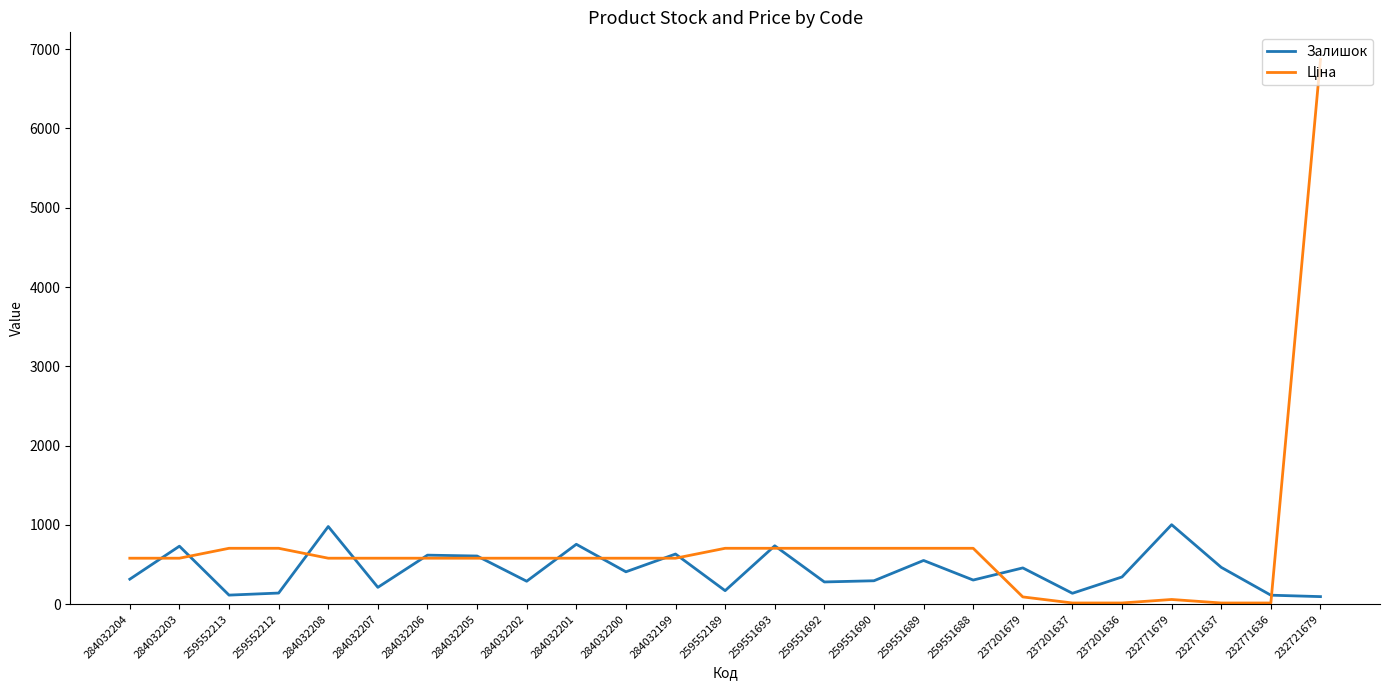

Is it true that Залишок equals 213.0 at 284032207?

True